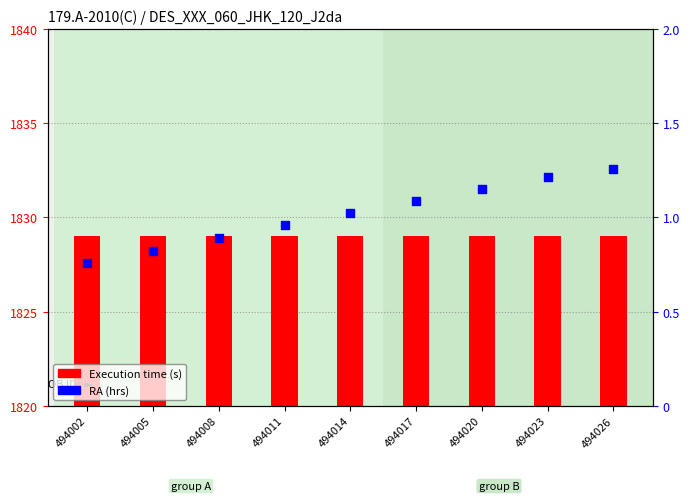

What is the total value across all series at 494014?

1830.0